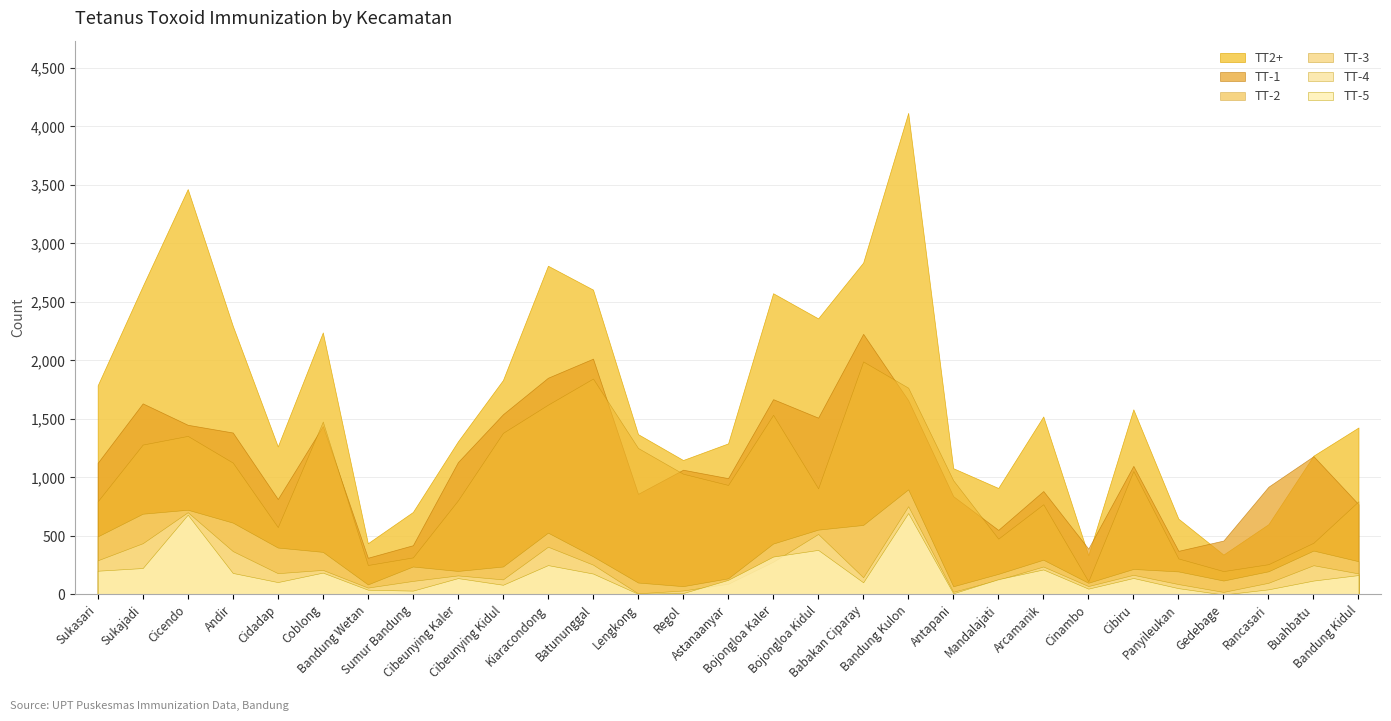

What is the total value across all series at Batununggal?

7225